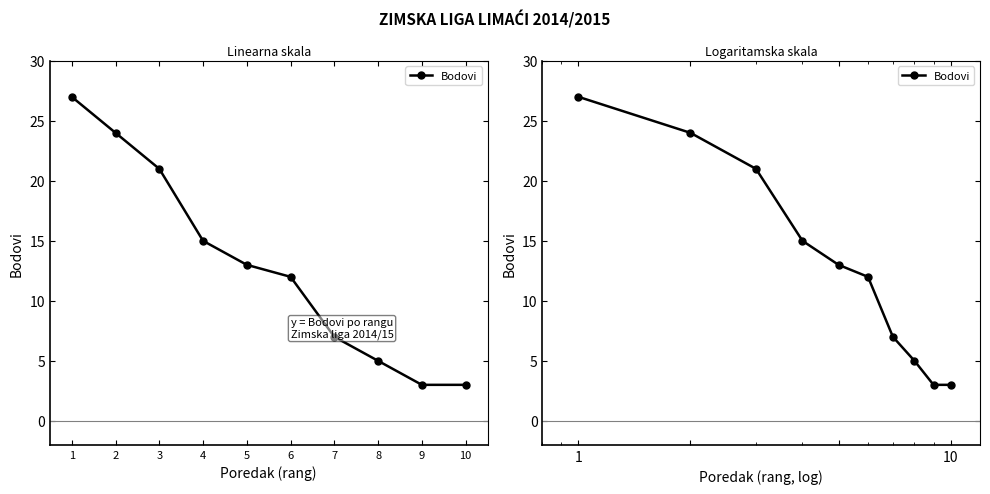

The chart shows a value of 46 at 1. True or false?

False